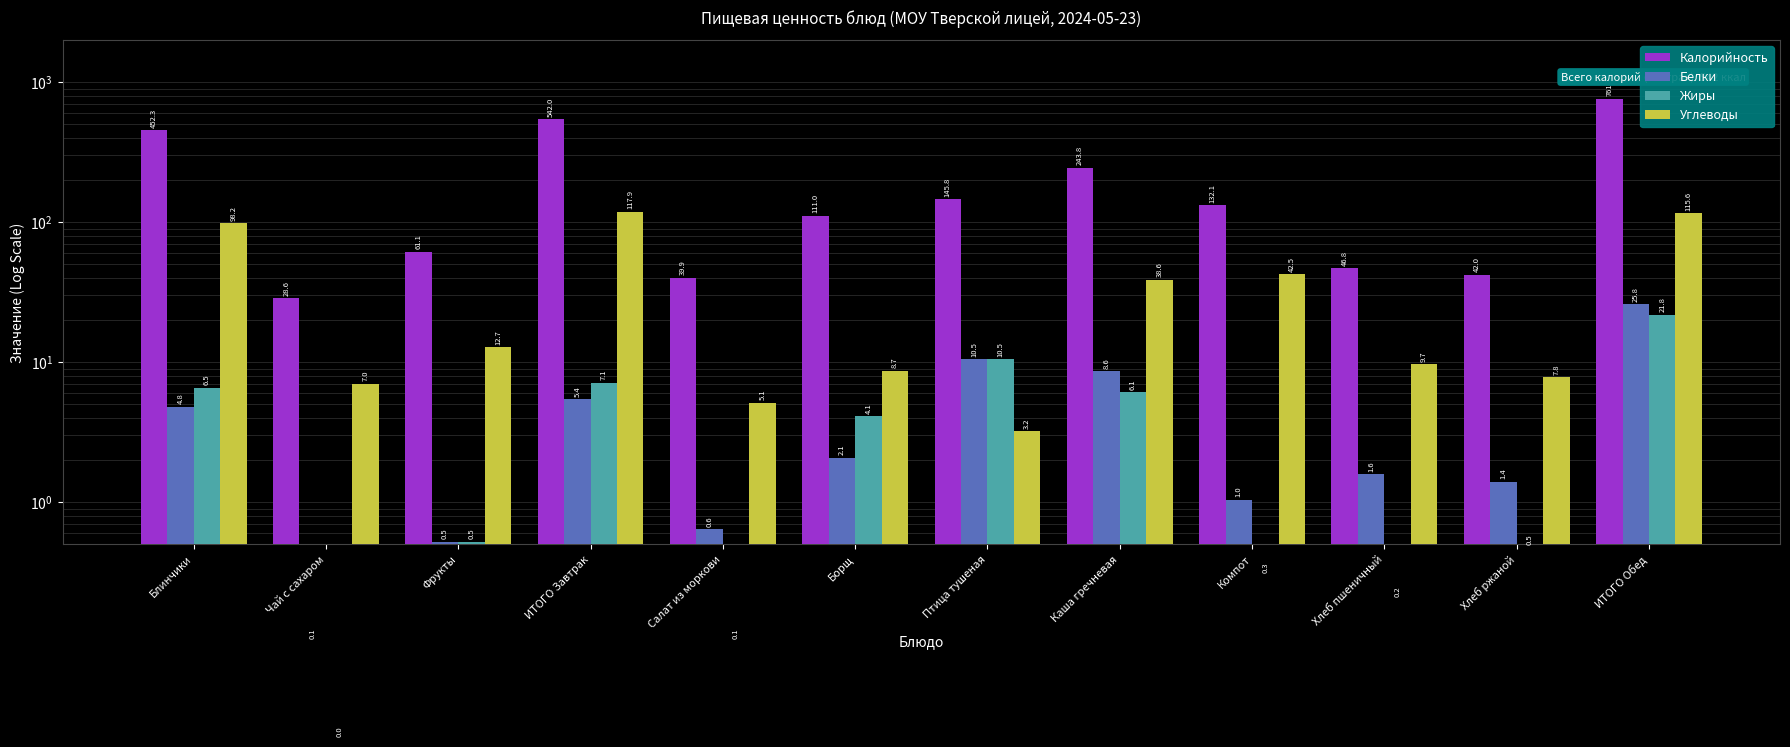

At which category is the sum across all series the highest?

ИТОГО Обед